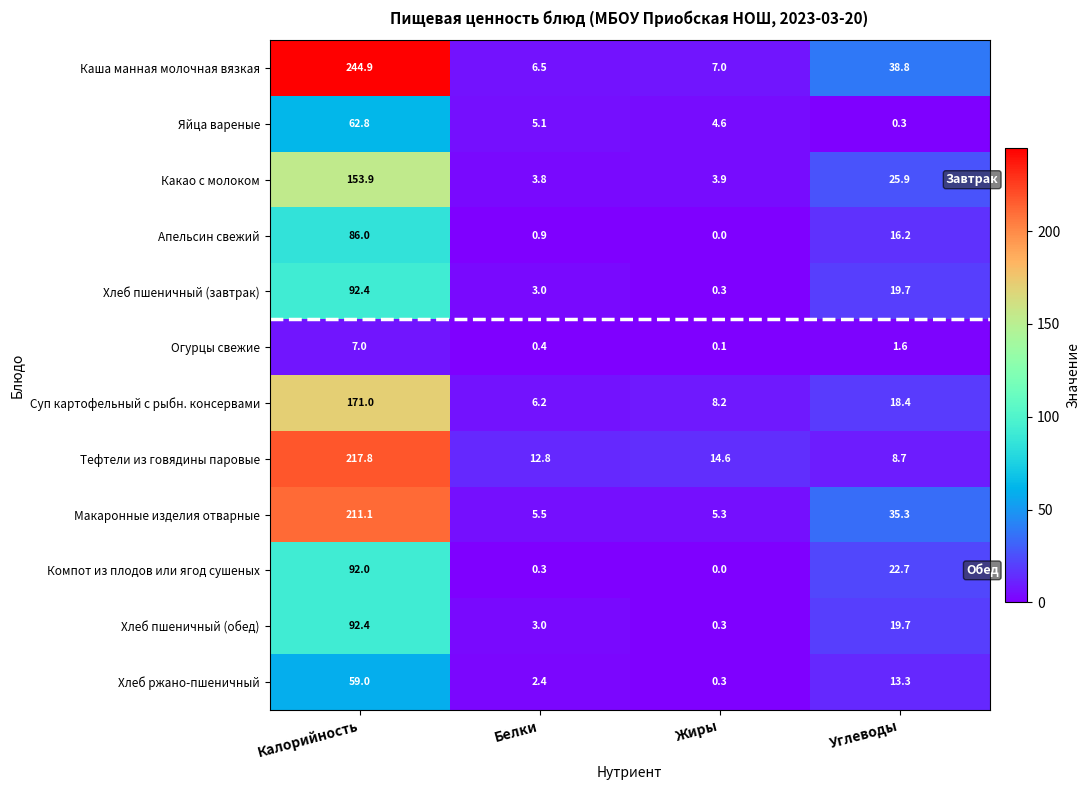

Rank the categories by Хлеб пшеничный (обед) value from highest to lowest.

Калорийность, Углеводы, Белки, Жиры